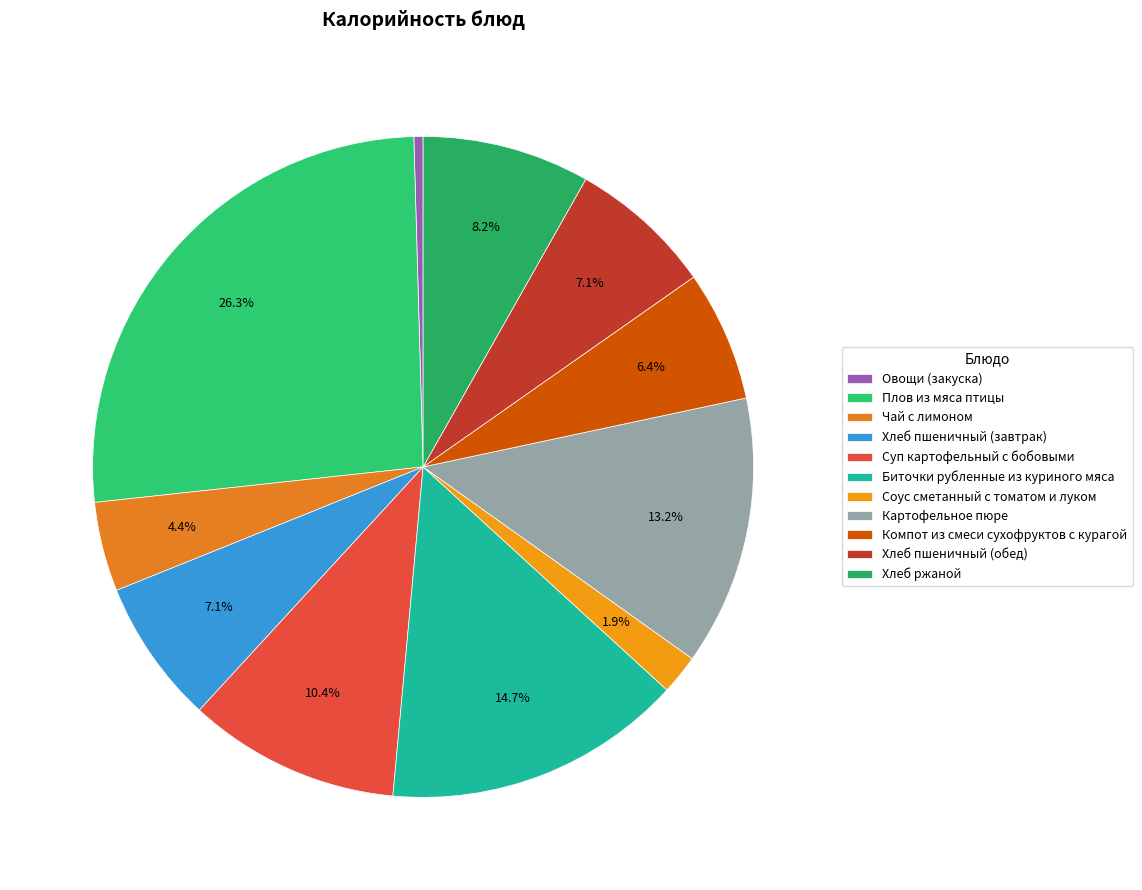

Which category has the biggest portion of the pie?

Плов из мяса птицы